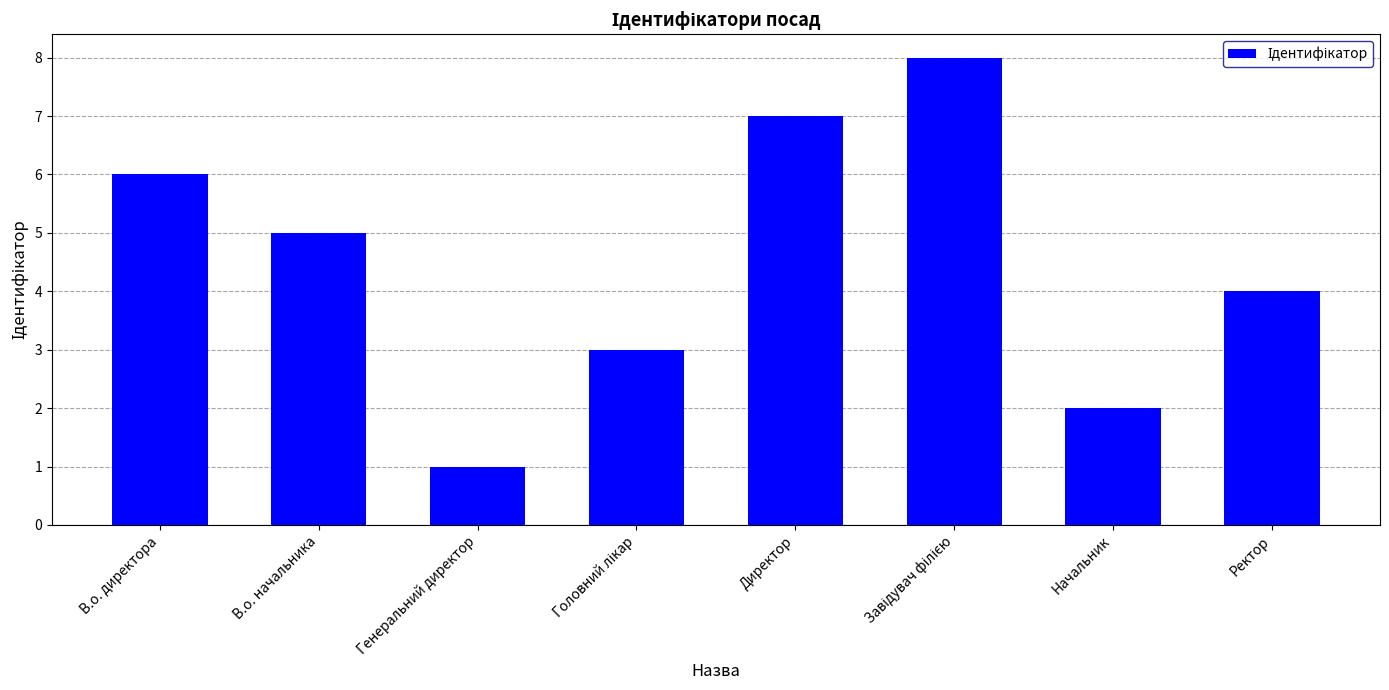

At which category does the chart reach its minimum across all series?

Генеральний директор